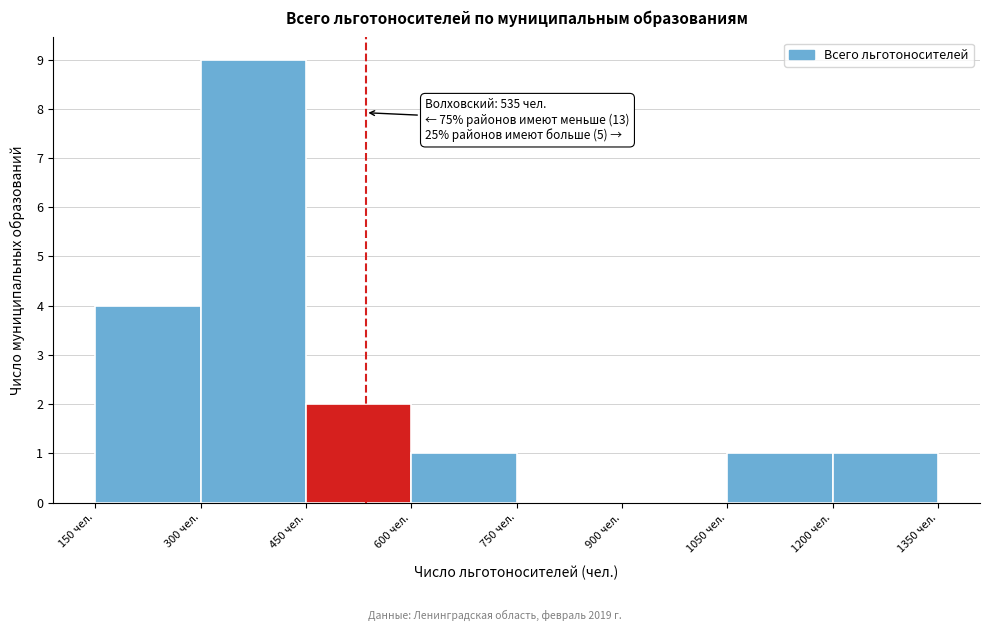

Which range on the x-axis has the tallest bar?

300 to 450